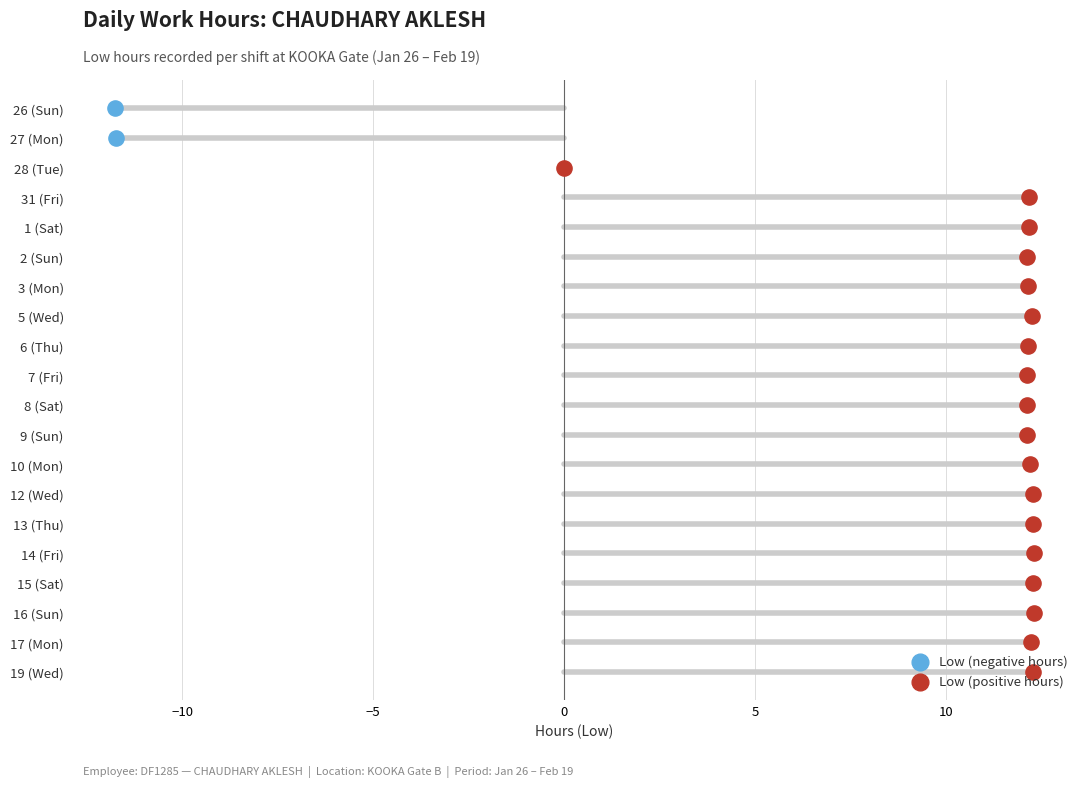

What is the change in value from 26 (Sun) to 5 (Wed)?

+24.0